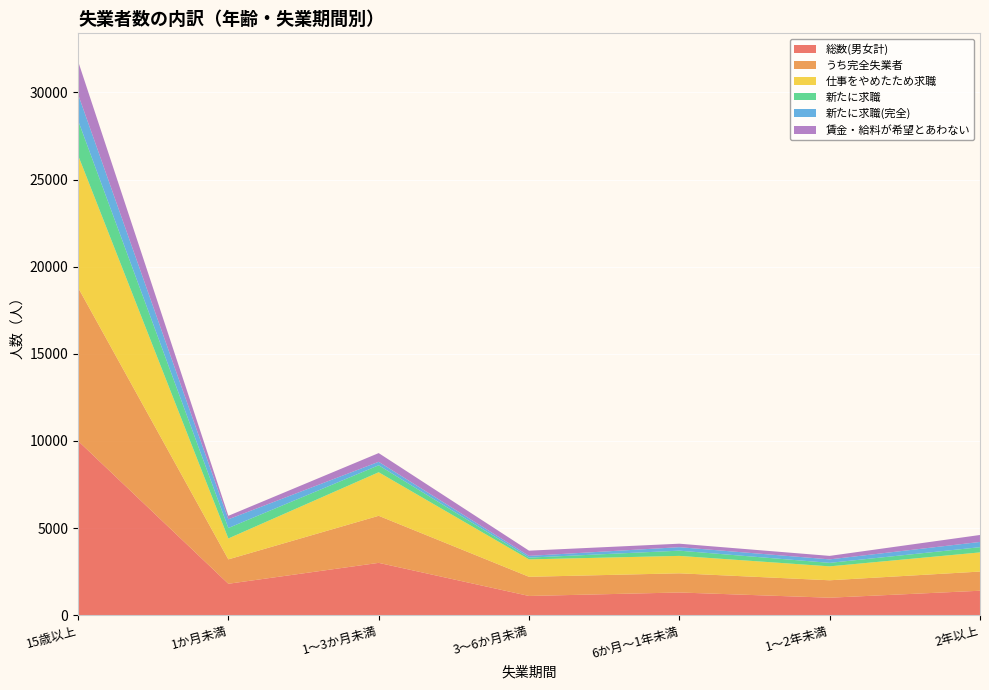

Reading left to right, transcribe all the data shown in this chart.

総数(男女計): 15歳以上=10000	1か月未満=1800	1～3か月未満=3000	3～6か月未満=1100	6か月～1年未満=1300	1～2年未満=1000	2年以上=1400
うち完全失業者: 15歳以上=8800	1か月未満=1400	1～3か月未満=2700	3～6か月未満=1100	6か月～1年未満=1100	1～2年未満=1000	2年以上=1100
仕事をやめたため求職: 15歳以上=7600	1か月未満=1200	1～3か月未満=2500	3～6か月未満=1000	6か月～1年未満=1000	1～2年未満=800	2年以上=1100
新たに求職: 15歳以上=2000	1か月未満=600	1～3か月未満=400	3～6か月未満=100	6か月～1年未満=300	1～2年未満=200	2年以上=300
新たに求職(完全): 15歳以上=1500	1か月未満=500	1～3か月未満=200	3～6か月未満=100	6か月～1年未満=200	1～2年未満=200	2年以上=300
賃金・給料が希望とあわない: 15歳以上=1900	1か月未満=200	1～3か月未満=500	3～6か月未満=300	6か月～1年未満=200	1～2年未満=200	2年以上=400